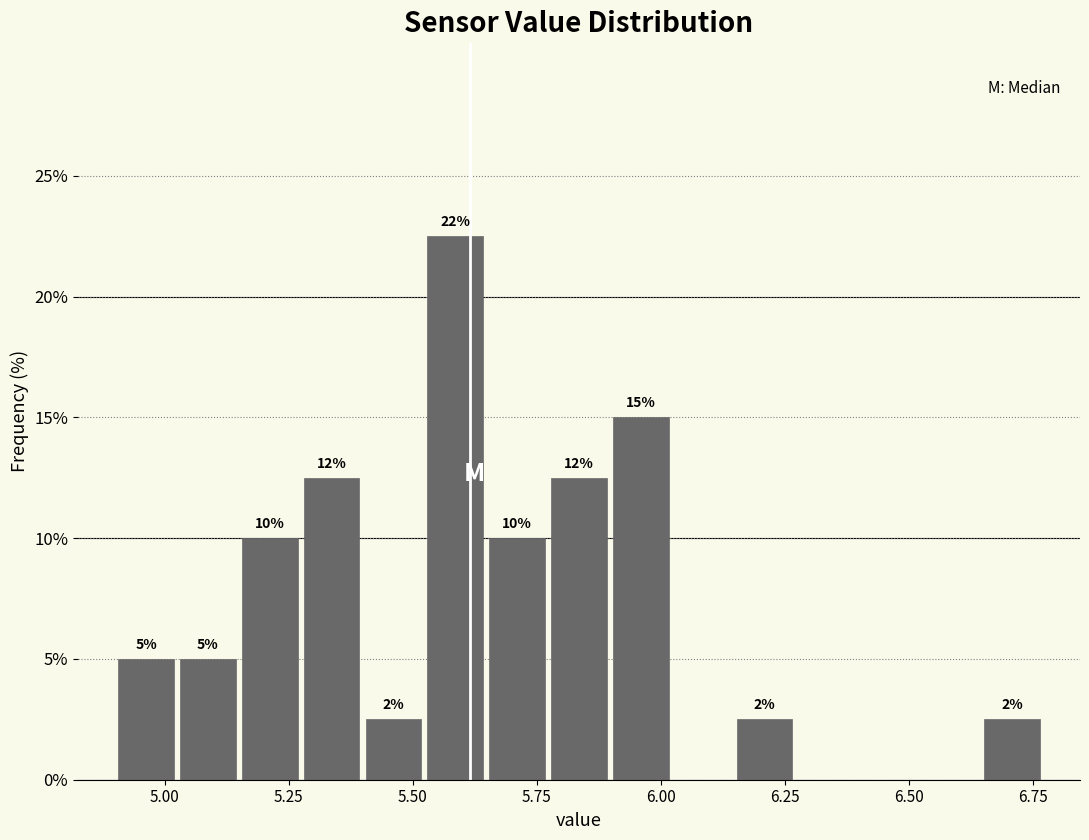

Read against the x-axis, roughly where is the centre of the tallest bar?

5.60